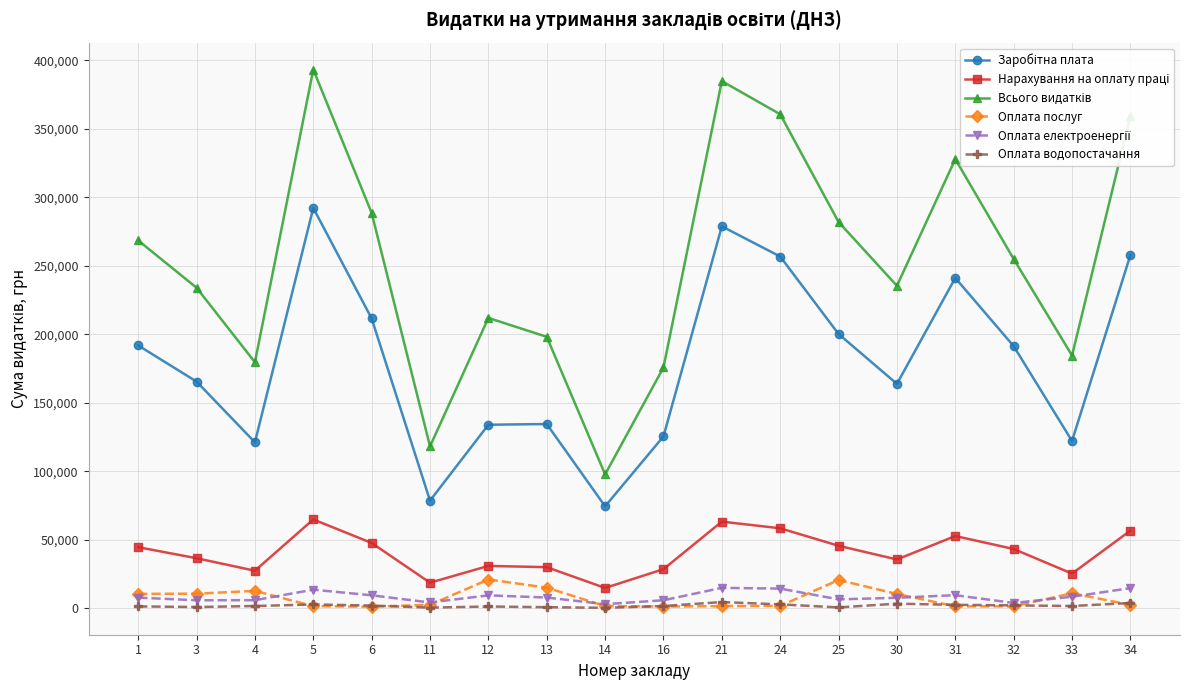

What is the greatest value displayed?

393389.7